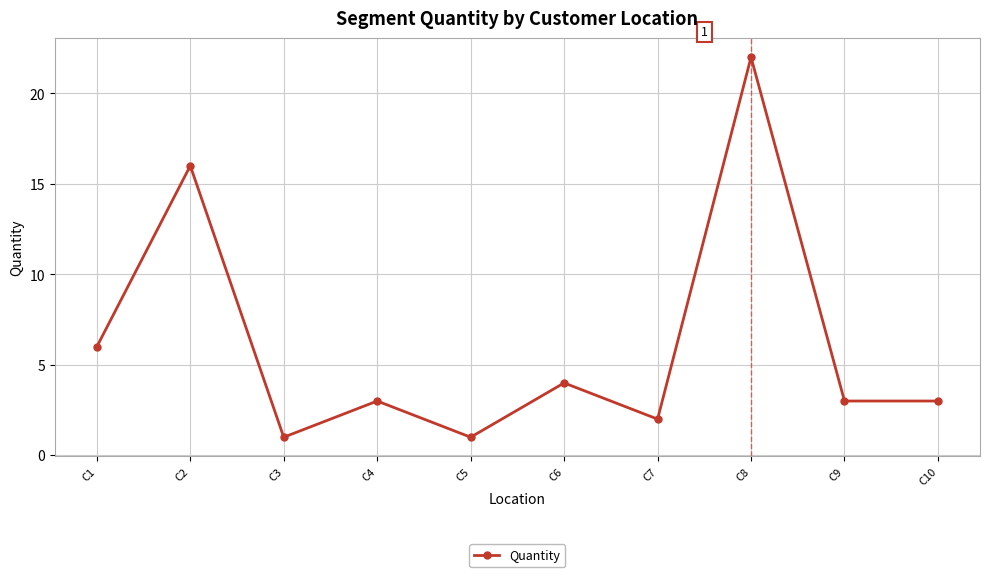

Is it true that the value at C9 is 4?

False